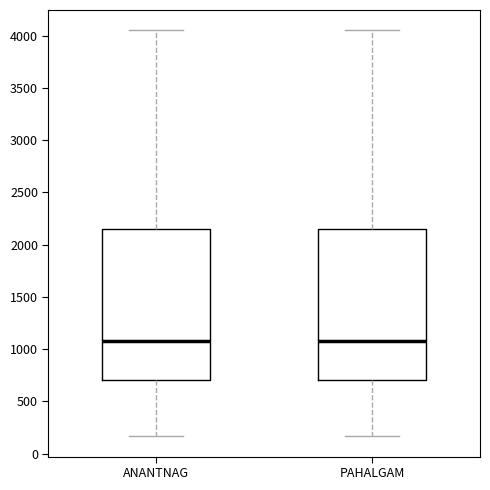

Where is the upper edge of the box for PAHALGAM on the y-axis? The values are not printed on the chart, so give them approximately, as read against the axis.

2150